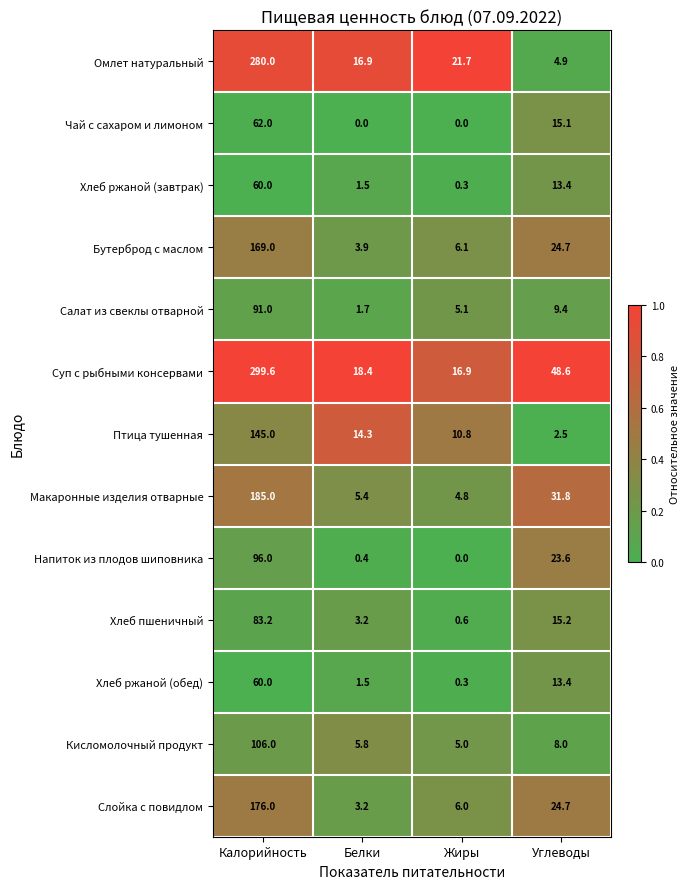

Which series has the widest spread of values?

Суп с рыбными консервами